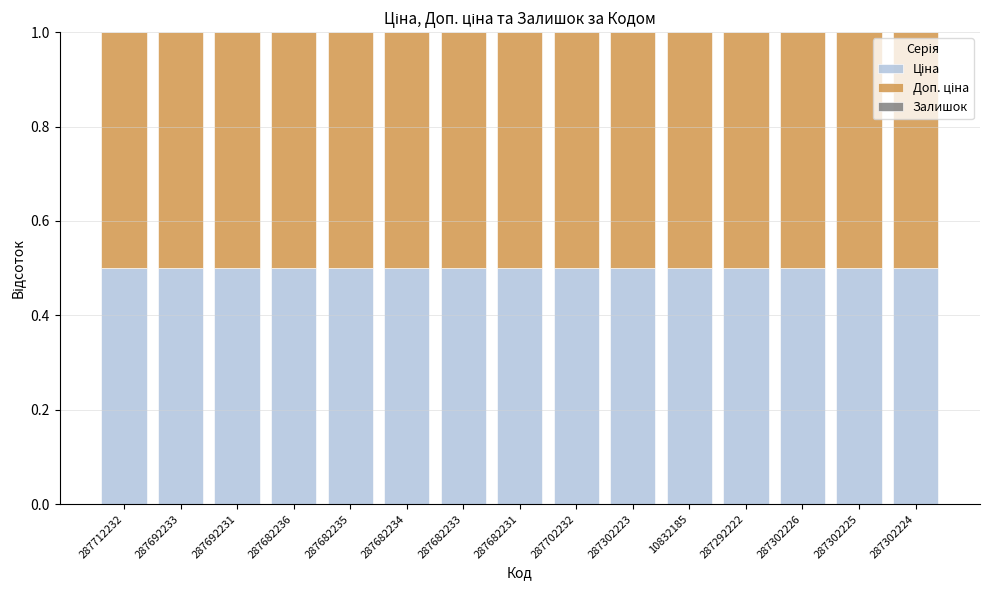

Are the bars horizontal?

No